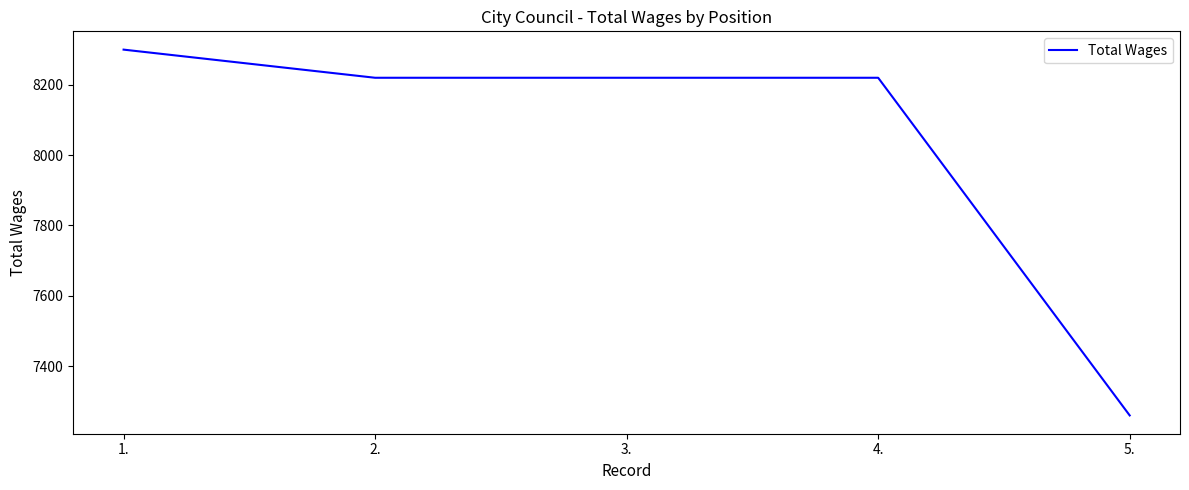

Reading right to left, list all the values displayed in this chart.

5.=7260	4.=8220	3.=8220	2.=8220	1.=8300